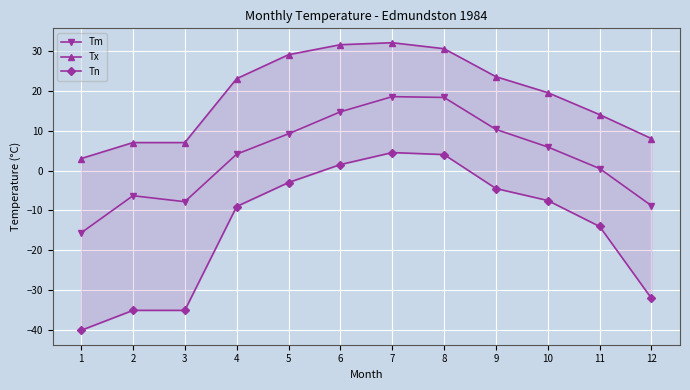

True or false: Tx and Tn cross at least once.

False